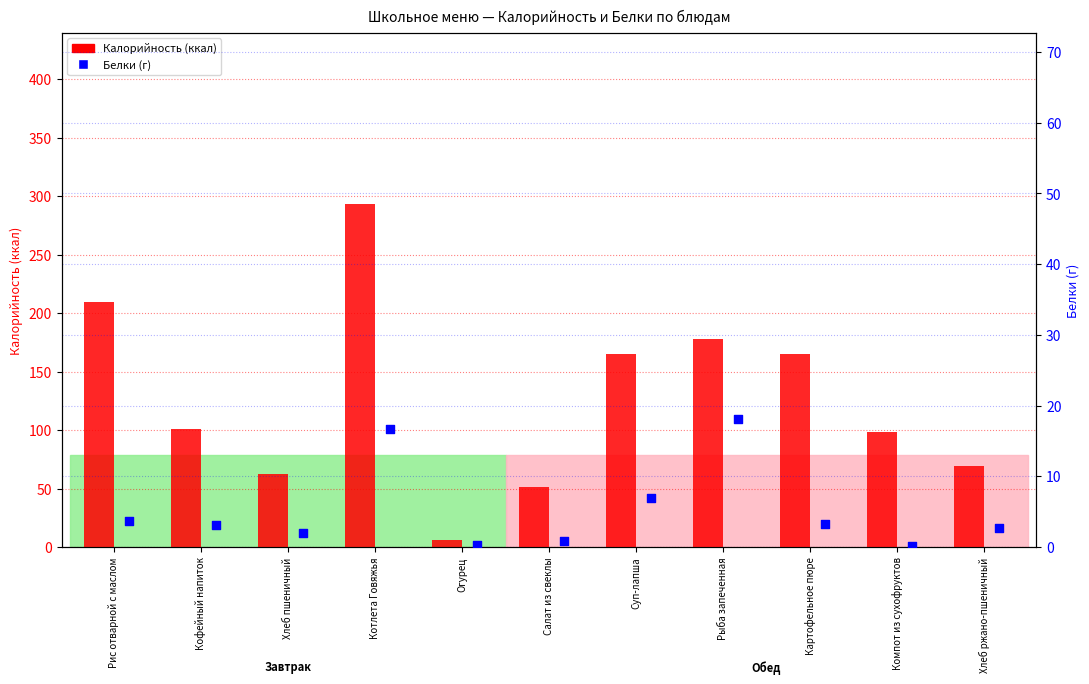

Which series contains the lowest Y value?

Белки